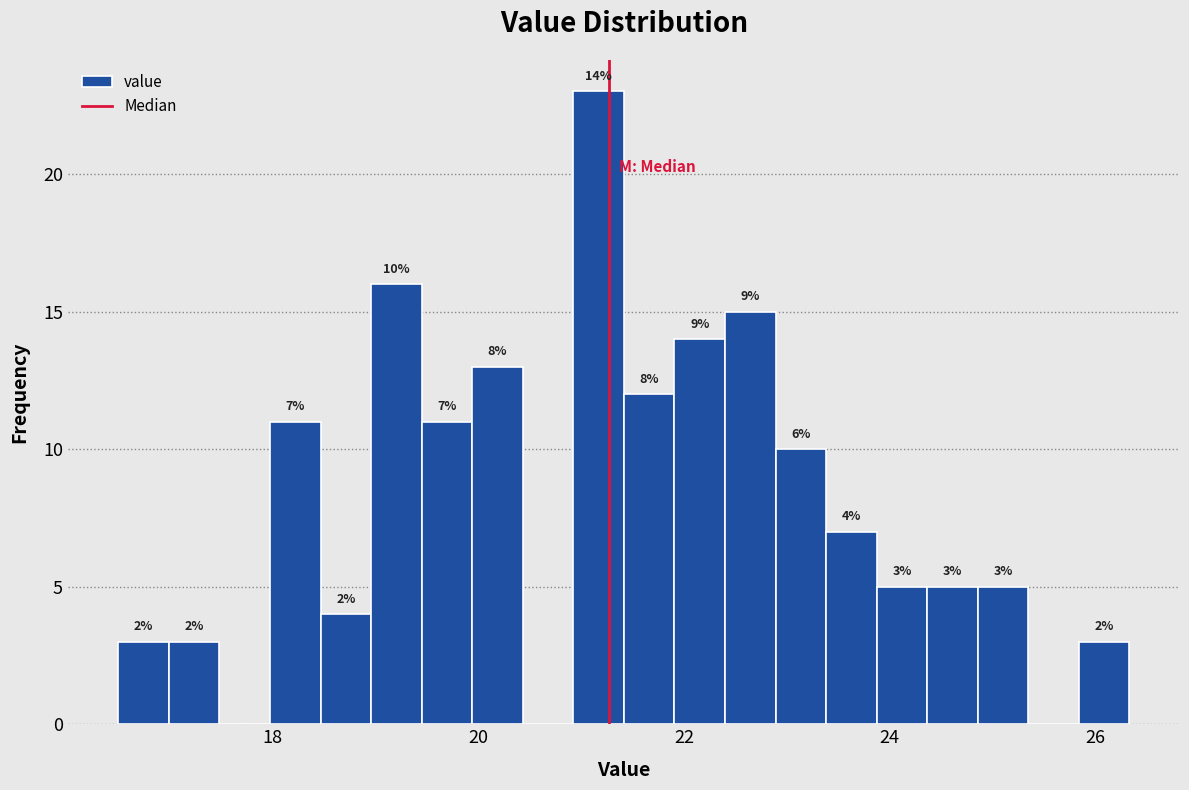

Around what value on the x-axis is the tallest bar? Give the approximate position of its centre, as read against the axis.

21.2